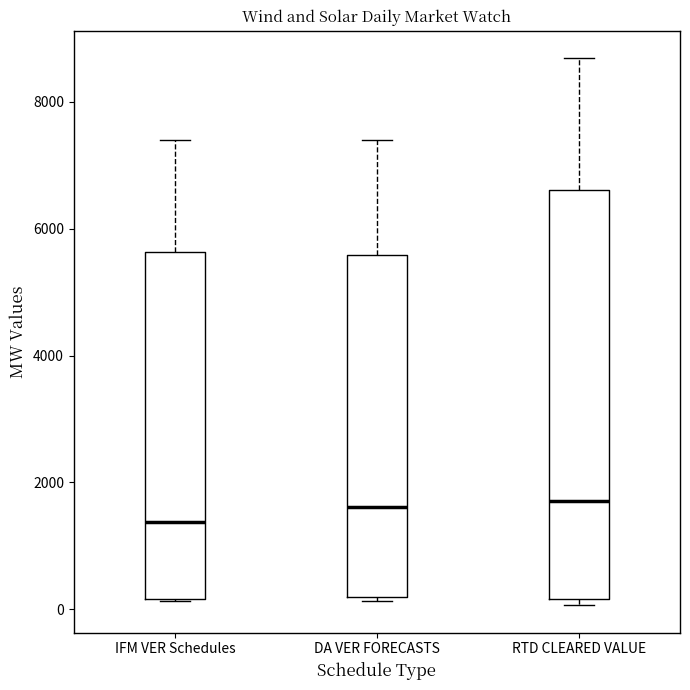

Where does the upper whisker of the box for IFM VER Schedules end on the y-axis? The values are not printed on the chart, so give them approximately, as read against the axis.

7400